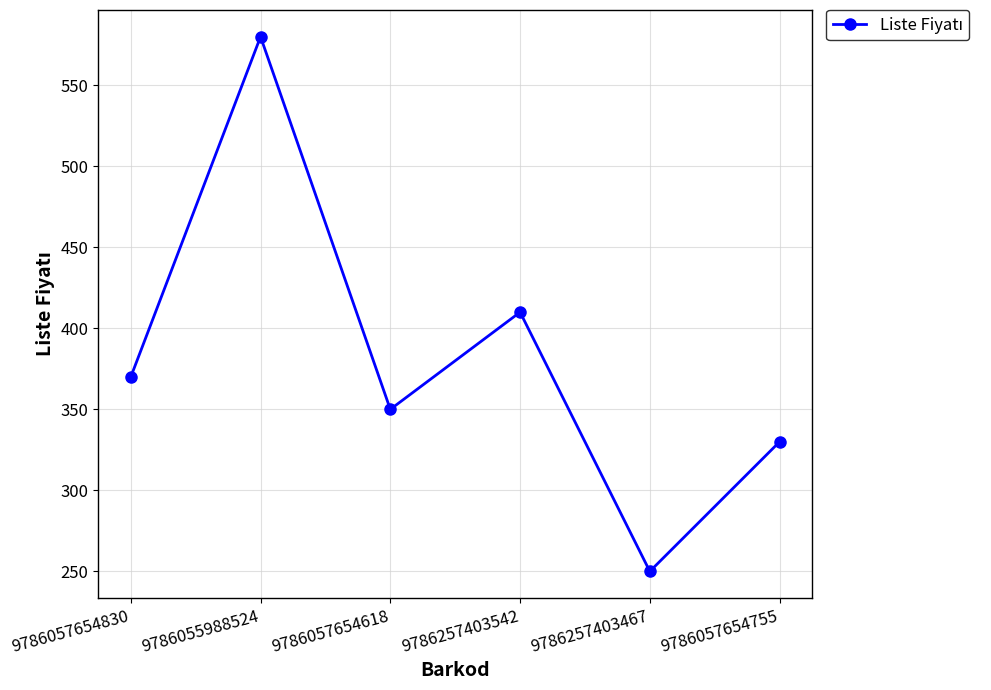

Where is the data nearest to the value 415?

9786257403542